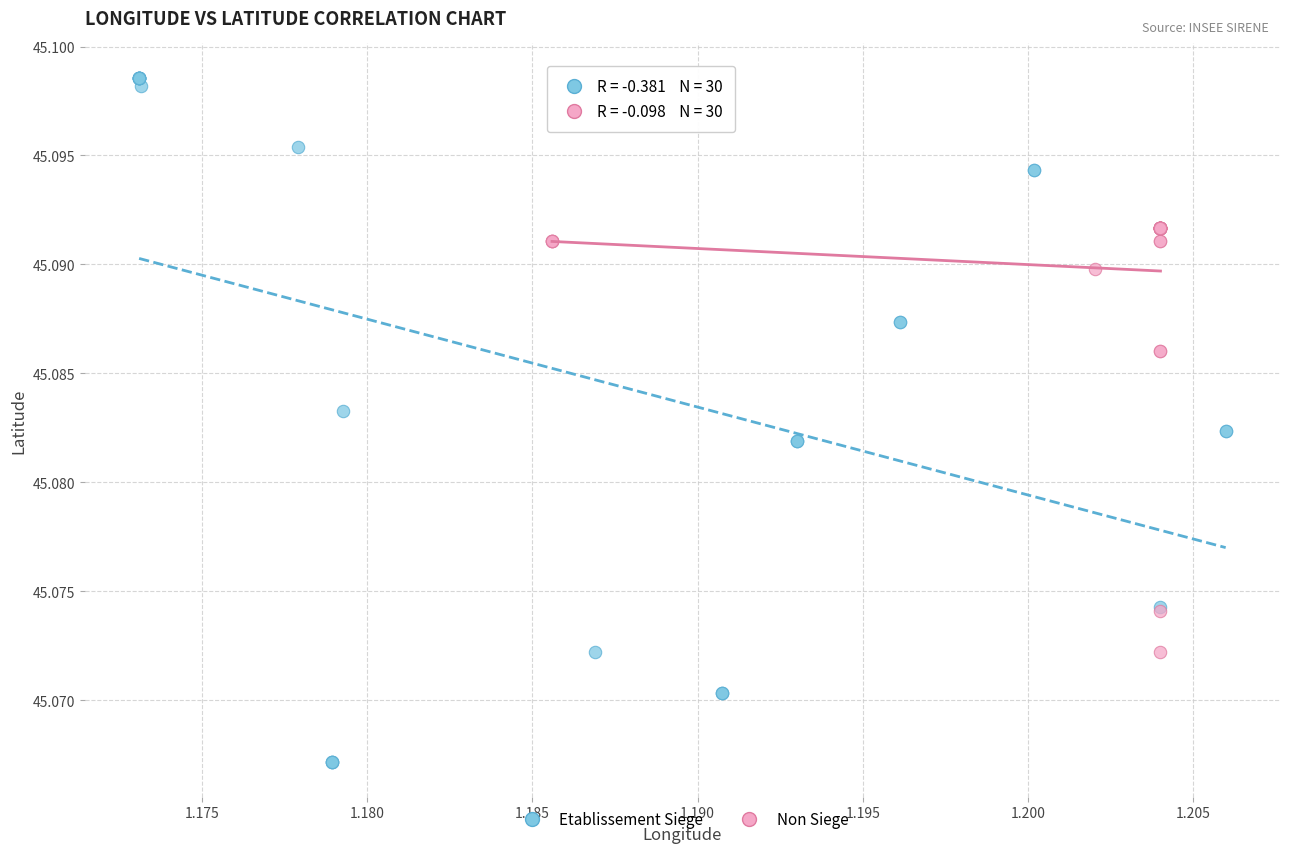

Which series has the largest Y range (max minus min)?

Etablissement Siege